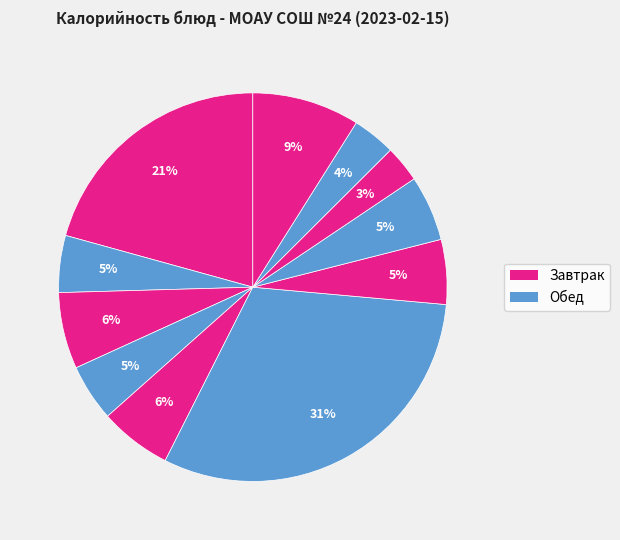

Count the number of slices in the pie.

11